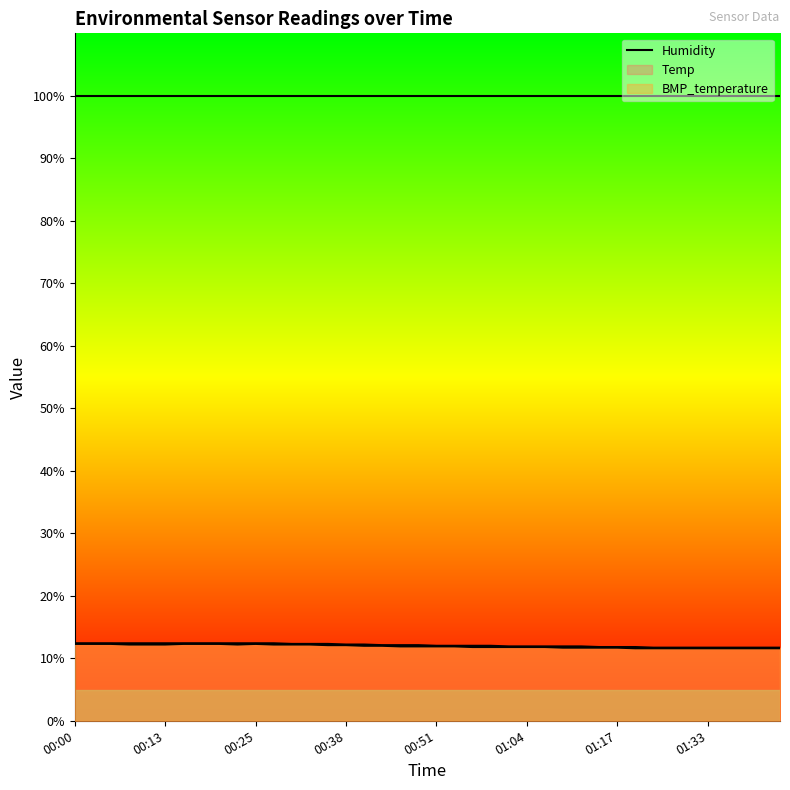

List the labels in order of Temp value, largest first.

00:00, 00:03, 00:05, 00:08, 00:10, 00:13, 00:15, 00:18, 00:20, 00:23, 00:25, 00:28, 00:30, 00:33, 00:36, 00:38, 00:41, 00:43, 00:46, 00:49, 00:51, 00:54, 00:56, 00:59, 01:01, 01:04, 01:06, 01:09, 01:12, 01:15, 01:17, 01:21, 01:24, 01:27, 01:30, 01:33, 01:35, 01:38, 01:41, 01:44